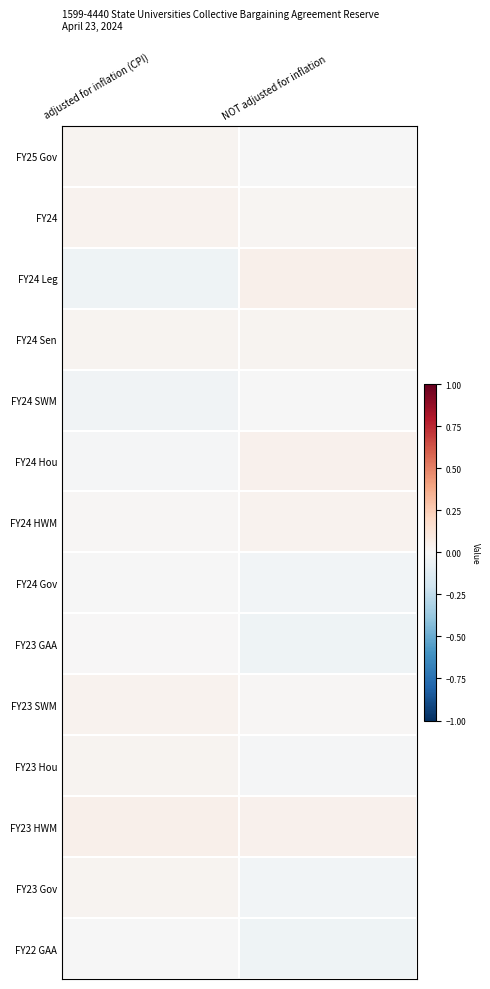

At which category is the sum across all series the highest?

adjusted for inflation (CPI)